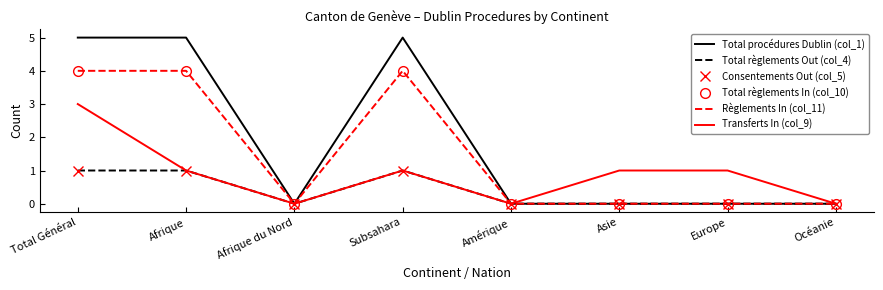

How many series are shown in this chart?

6